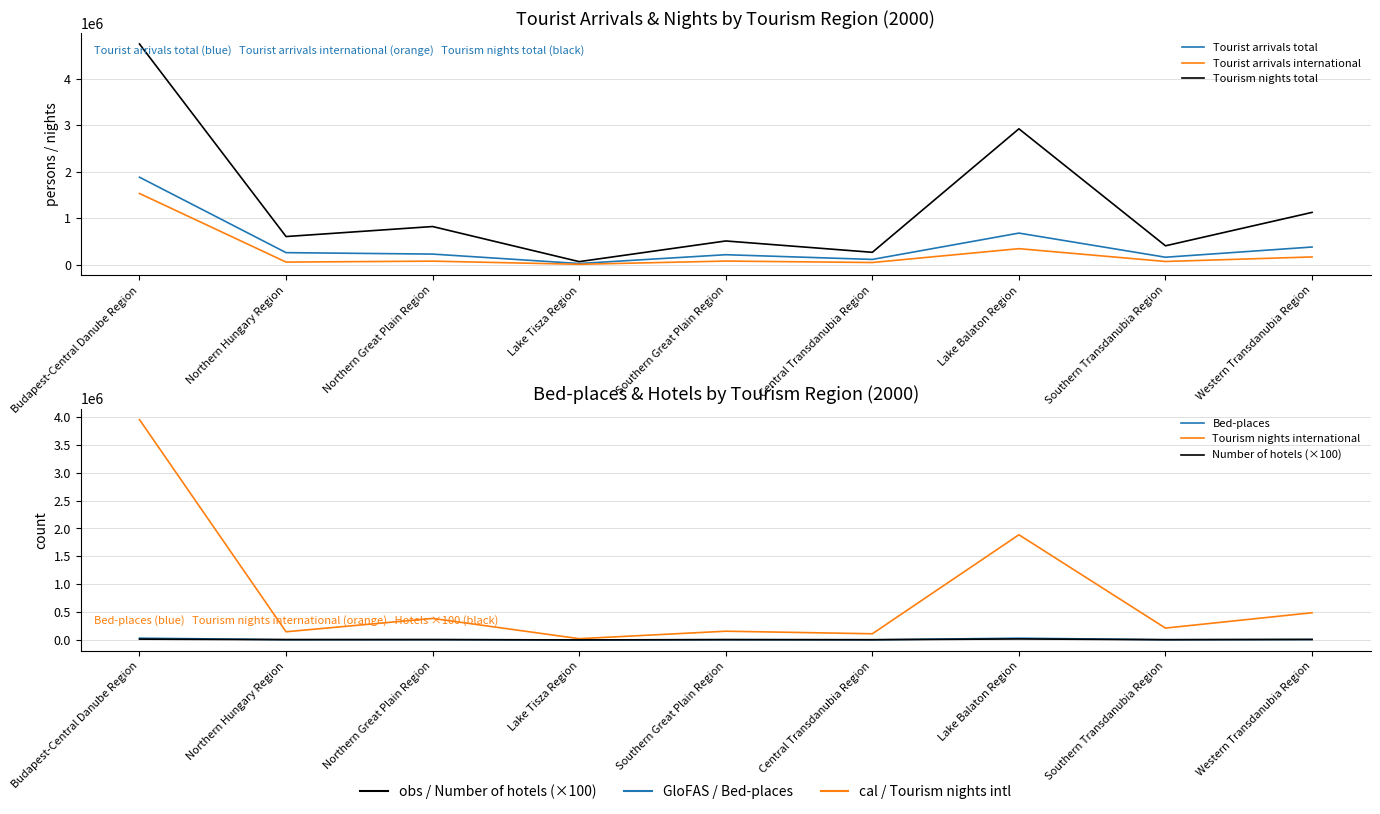

What is the average value of the Tourism nights total series?

1275587